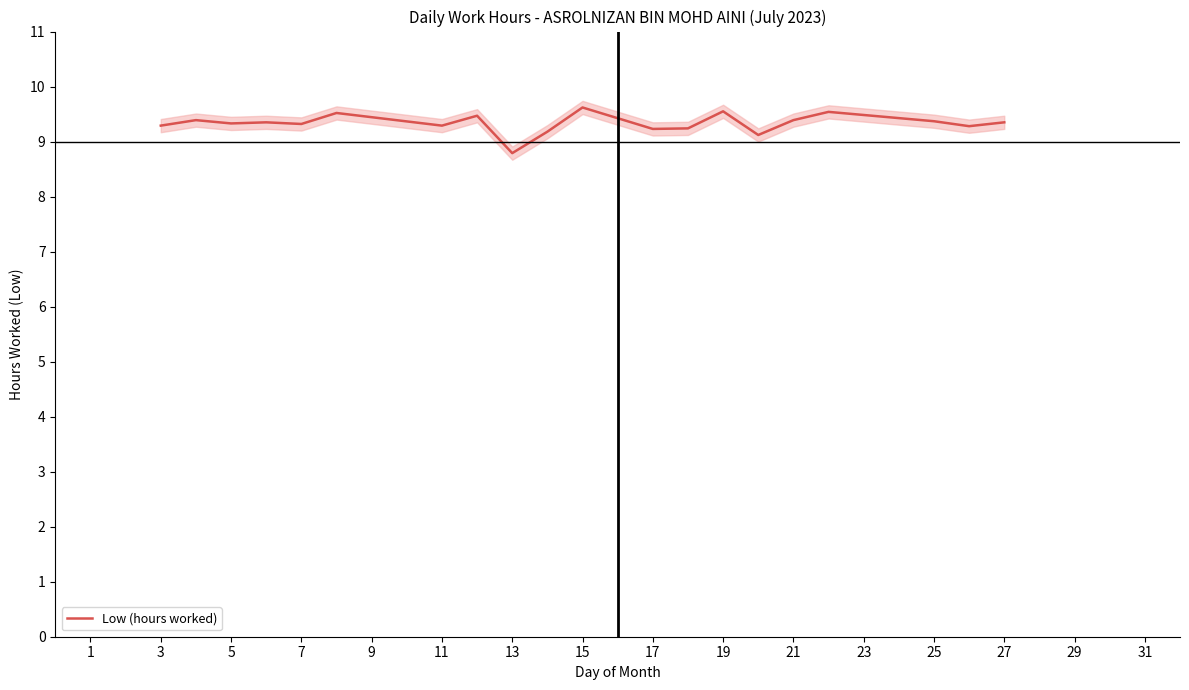

What is the highest value of the Low (hours worked) series?

9.6